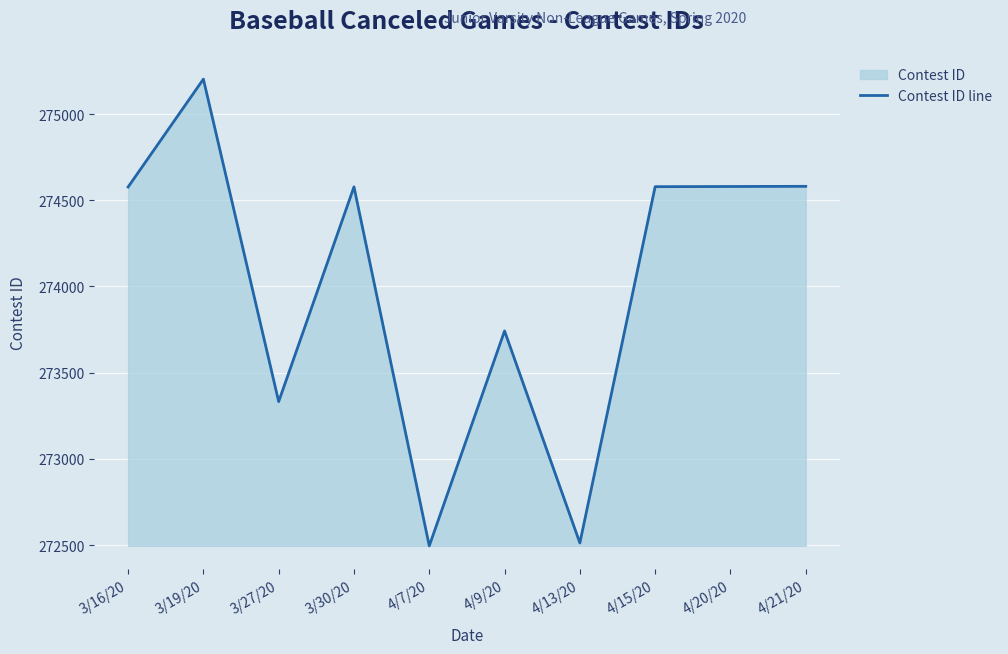

Between 3/16/20 and 4/21/20, which is larger?

4/21/20